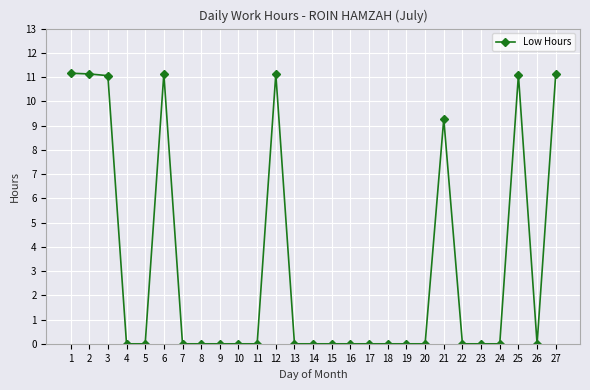

What is the ratio of the value at 12 to the value at 3?

1.0